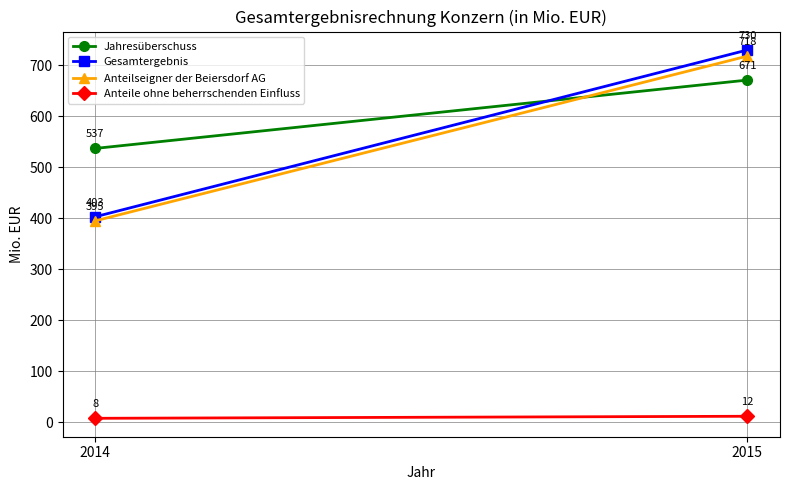

The Anteile ohne beherrschenden Einfluss series shows 8 at 2014. True or false?

True